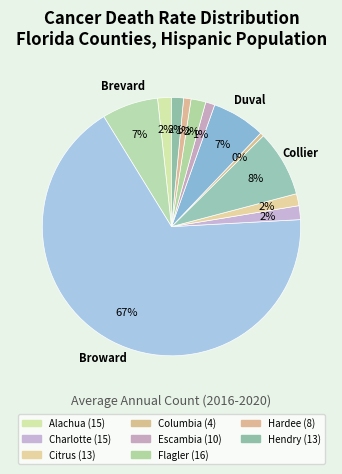

How many segments does this pie chart have?

12